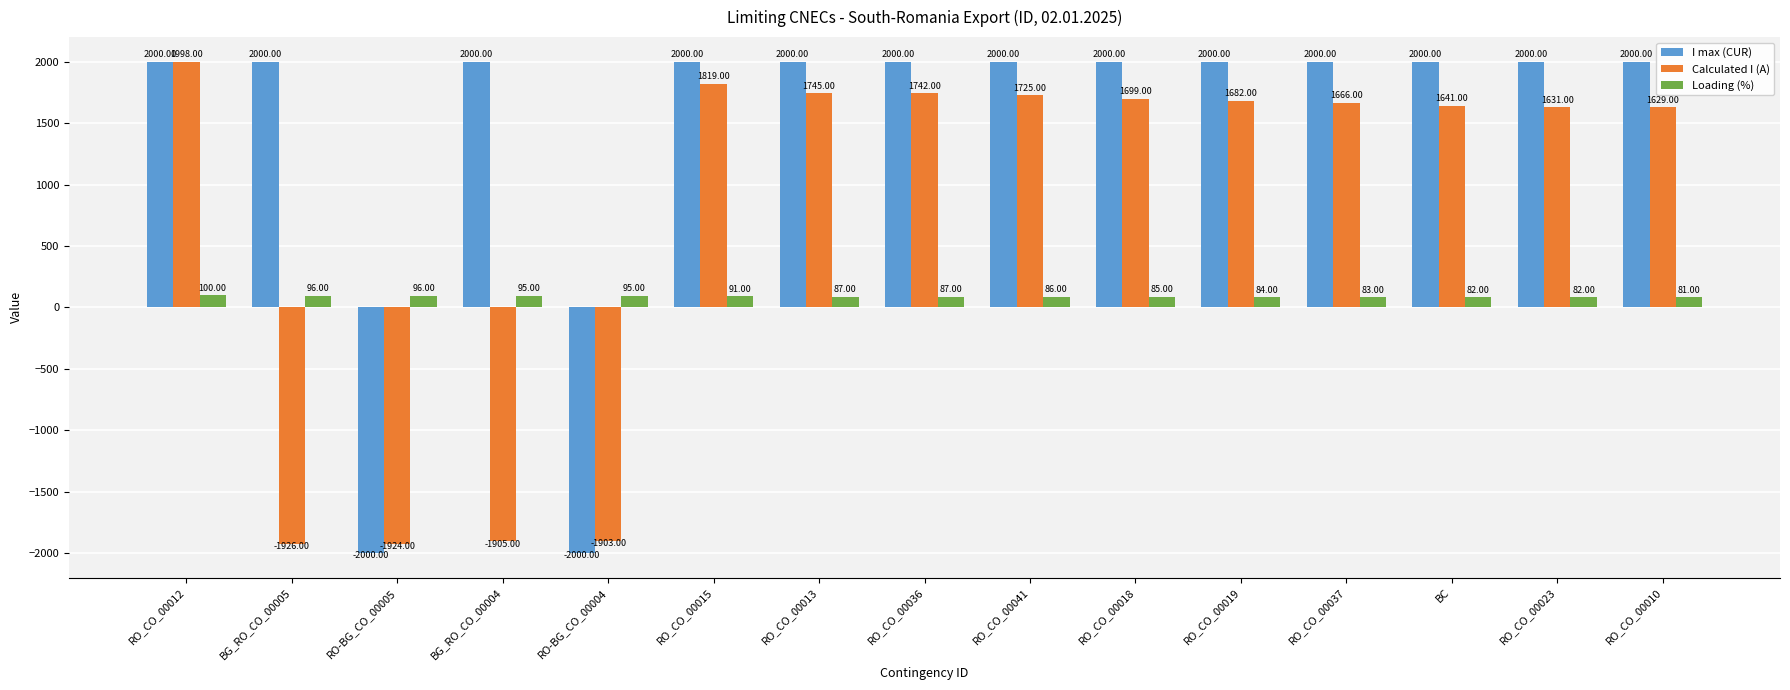

What is the greatest value displayed?

2000